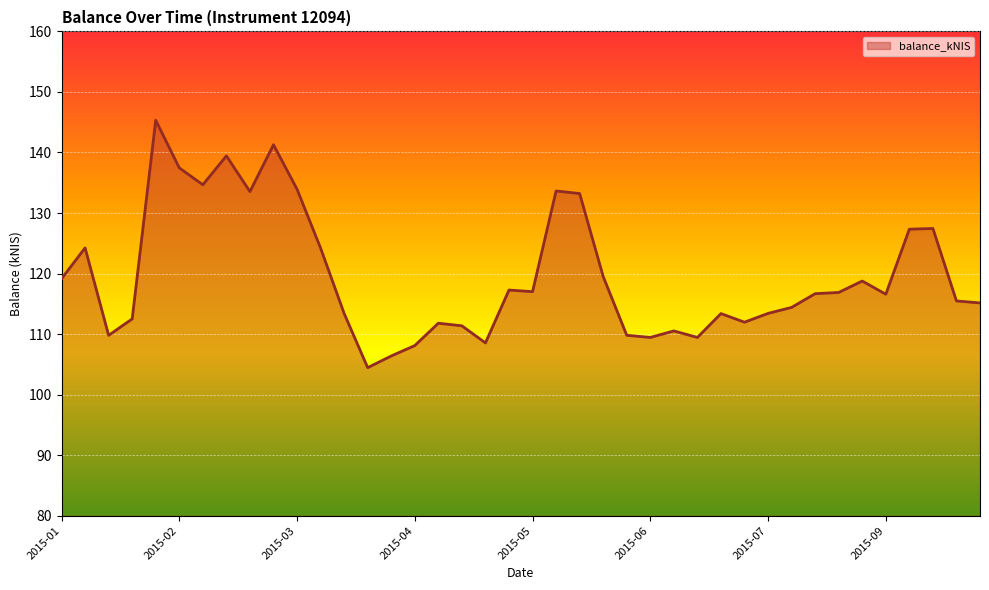

What is the maximum value shown in the chart?

145.3